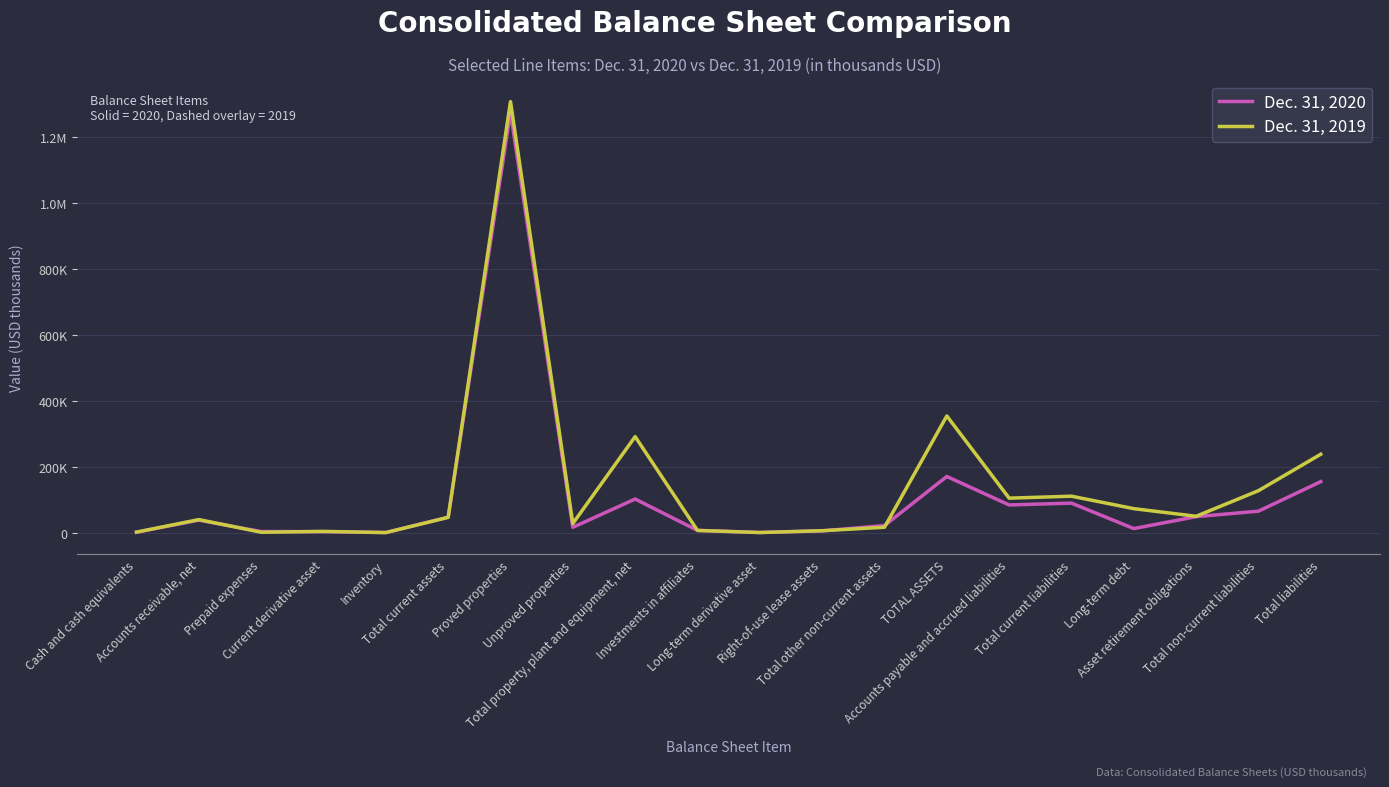

Reading left to right, list all the values displayed in this chart.

Dec. 31, 2020: Cash and cash equivalents=1383	Accounts receivable, net=37862	Prepaid expenses=3360	Current derivative asset=2996	Inventory=442	Total current assets=46806	Proved properties=1274508	Unproved properties=16201	Total property, plant and equipment, net=101903	Investments in affiliates=6793	Long-term derivative asset=497	Right-of-use lease assets=5448	Total other non-current assets=21558	TOTAL ASSETS=170267	Accounts payable and accrued liabilities=83970	Total current liabilities=89536	Long-term debt=12369	Asset retirement obligations=48523	Total non-current liabilities=65164	Total liabilities=154700
Dec. 31, 2019: Cash and cash equivalents=1624	Accounts receivable, net=39567	Prepaid expenses=1191	Current derivative asset=3819	Inventory=186	Total current assets=46387	Proved properties=1306916	Unproved properties=27619	Total property, plant and equipment, net=291120	Investments in affiliates=6766	Long-term derivative asset=357	Right-of-use lease assets=5885	Total other non-current assets=16319	TOTAL ASSETS=353826	Accounts payable and accrued liabilities=104593	Total current liabilities=110547	Long-term debt=72768	Asset retirement obligations=49662	Total non-current liabilities=127239	Total liabilities=237786